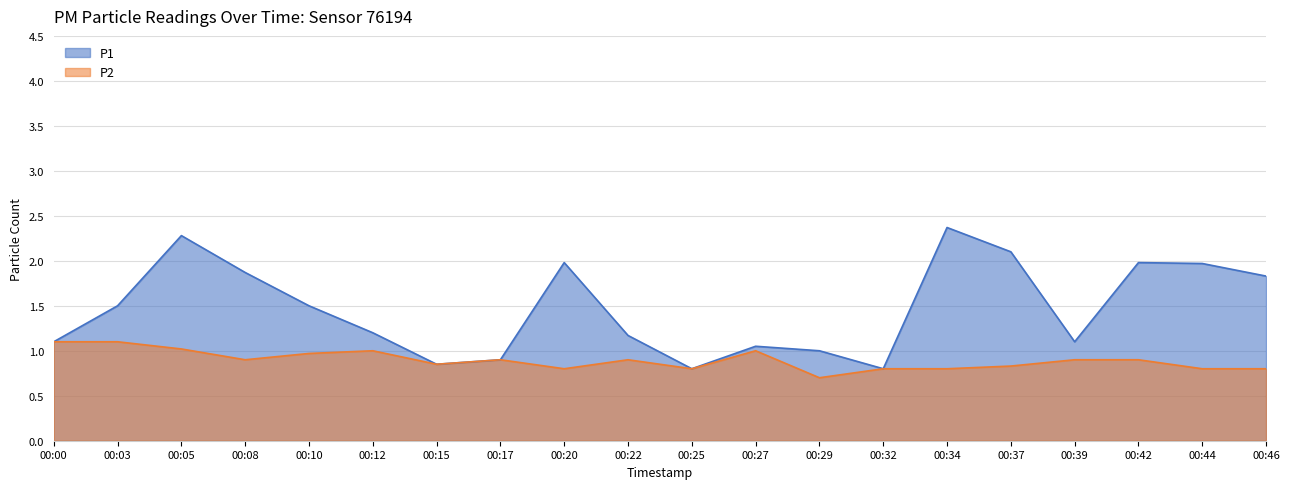

What is the maximum value shown in the chart?

2.4